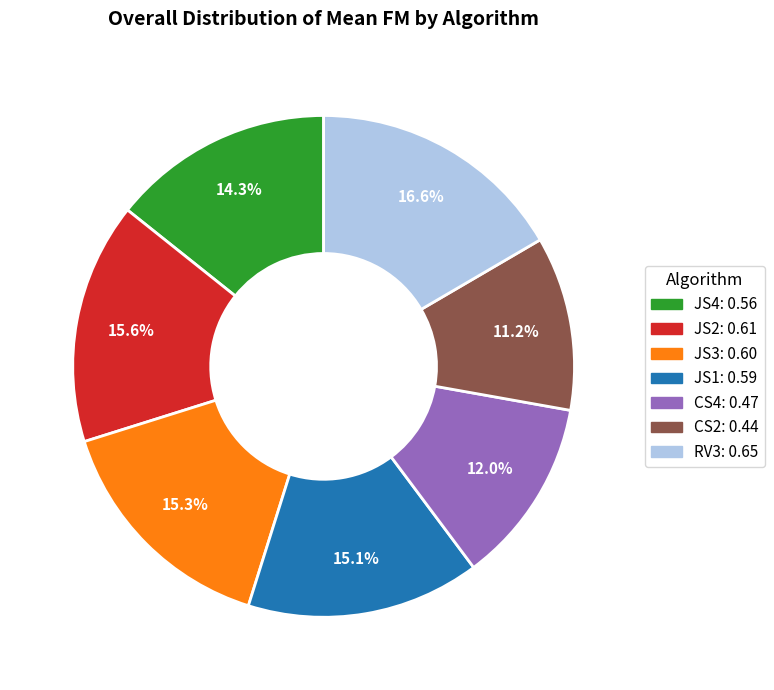

Which category has the biggest portion of the pie?

RV3